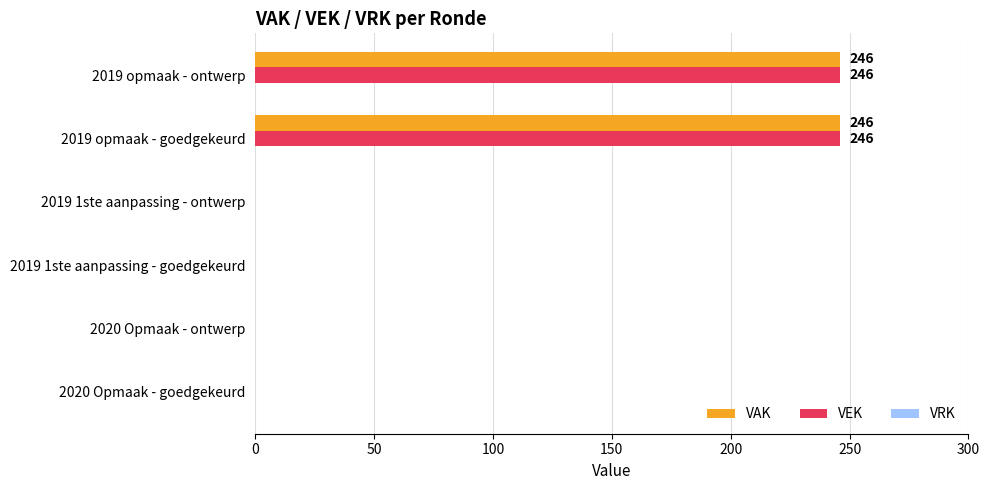

How many distinct data groups are displayed?

2